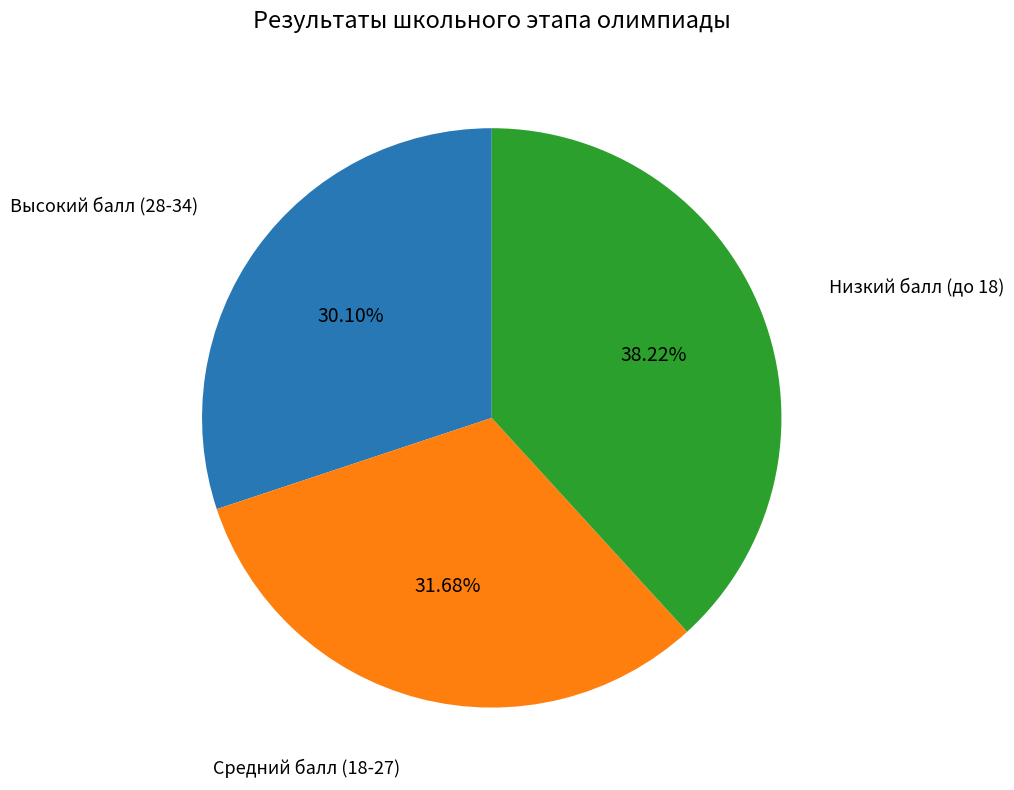

To the nearest percent, what is the difference between the largest and smallest slice percentages?

8%